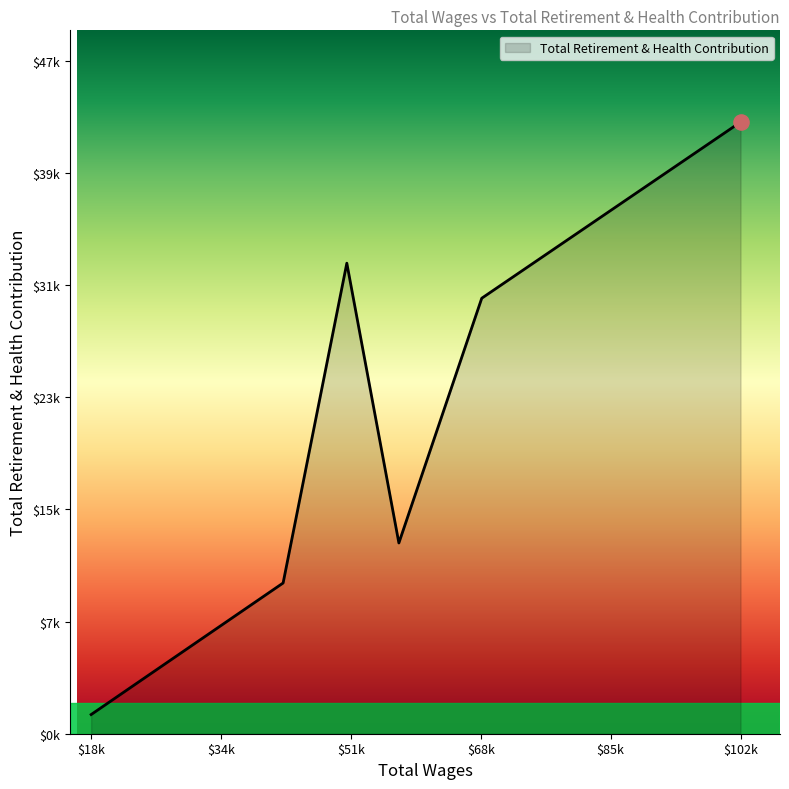

Is this an area chart (filled region under the line)?

Yes